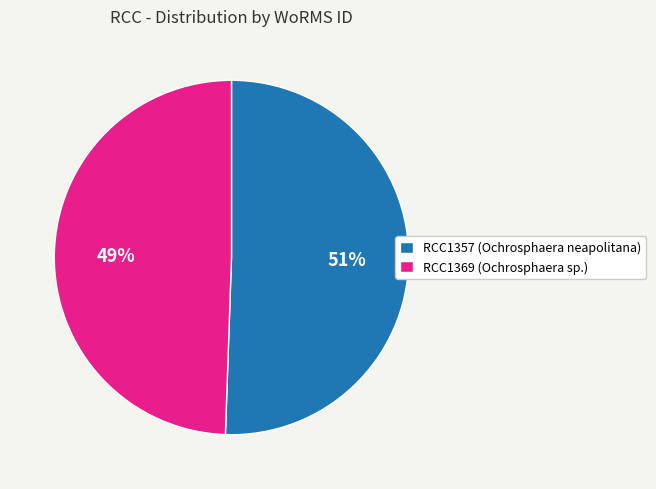

To the nearest percent, what is the combined percentage of RCC1369 (Ochrosphaera sp.) and RCC1357 (Ochrosphaera neapolitana)?

100%